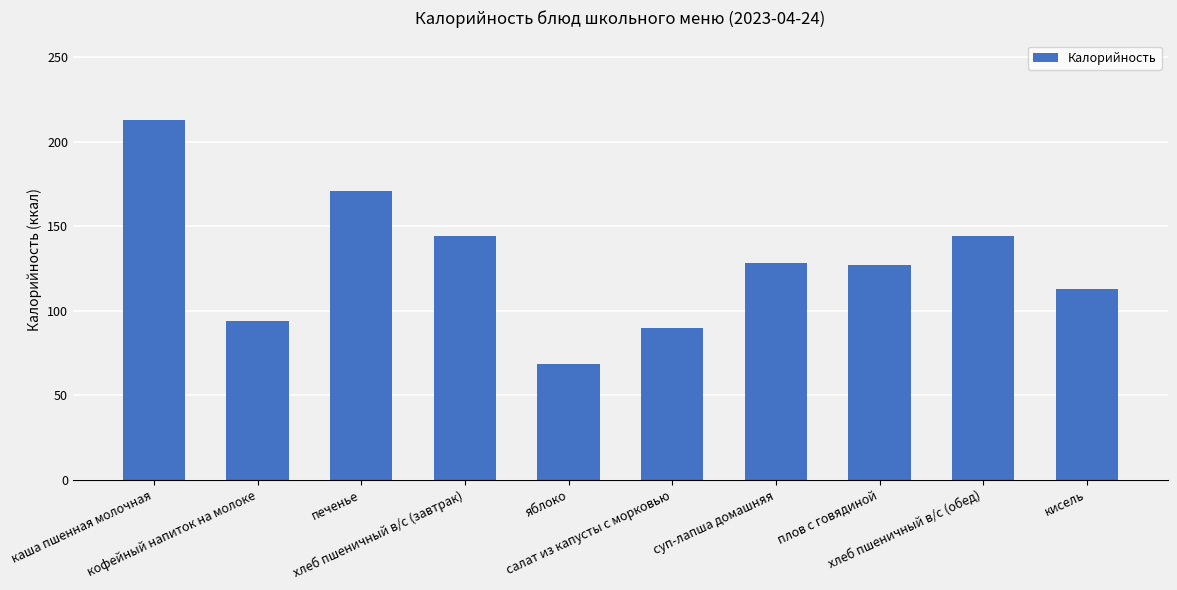

What is the difference between the maximum and second lowest values?

123.5